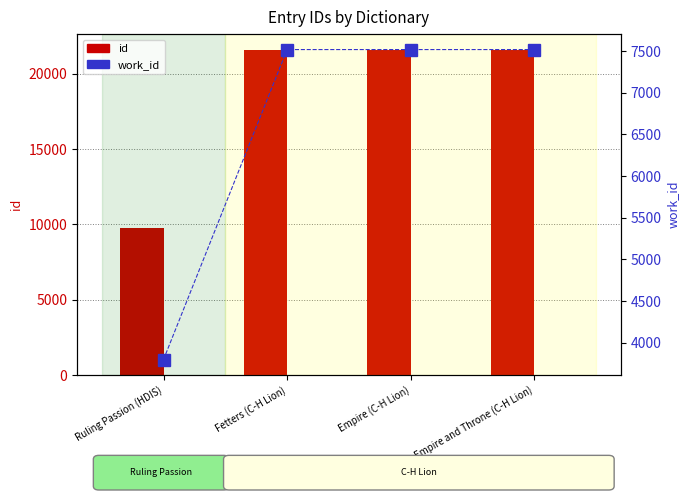

What value does the id series have at Empire (C-H Lion), to the nearest 50?

21550